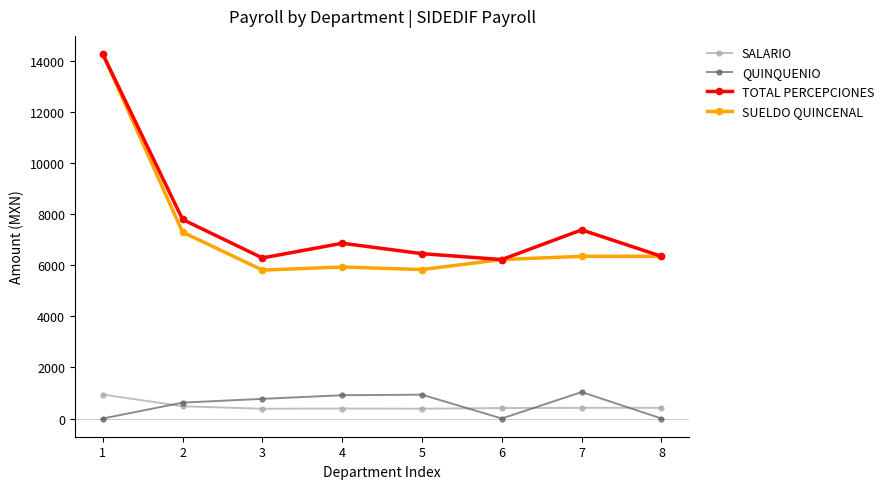

Which series has the largest total across all categories?

TOTAL PERCEPCIONES